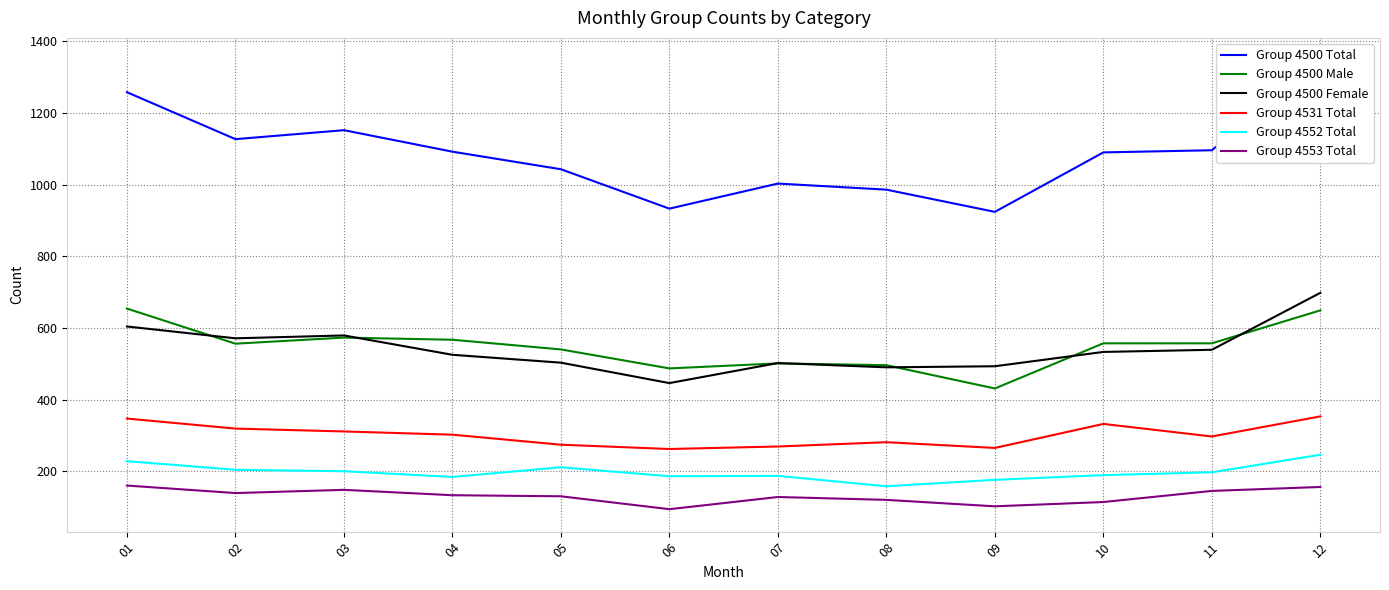

What is the sum of the Group 4531 Total values at 12 and 03?

664